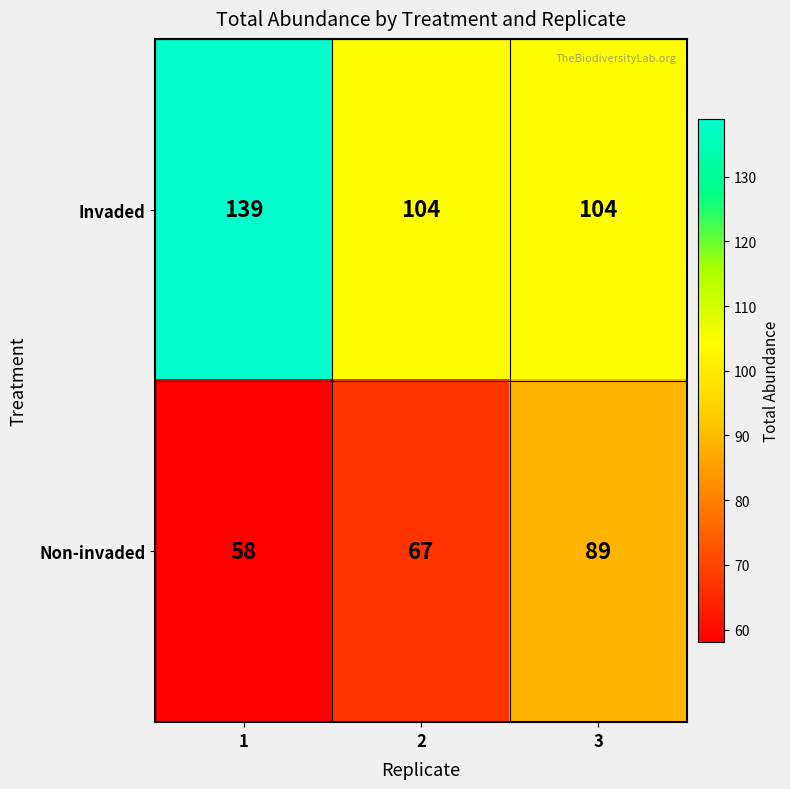

How many data points in Non-invaded are less than 67?

1